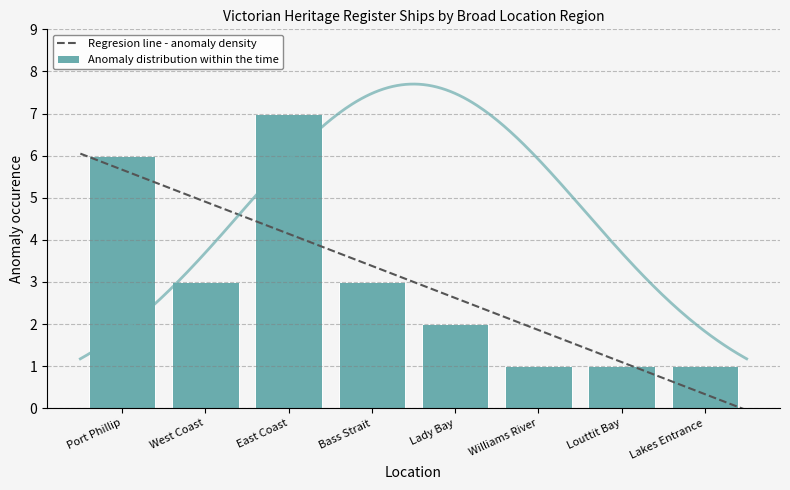

What is the highest value of the Regresion line - anomaly density series?

6.0